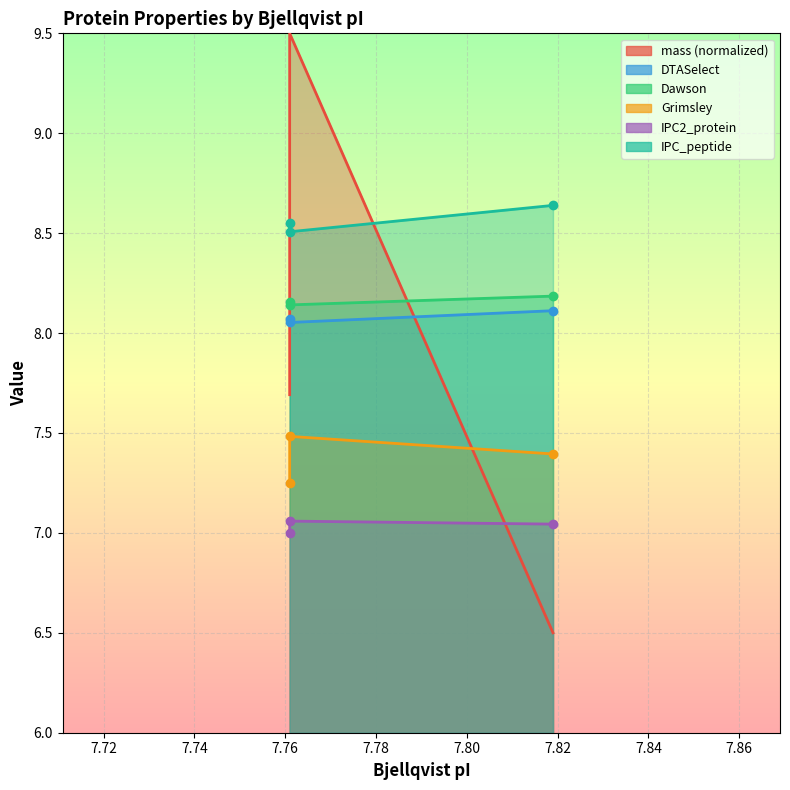

At how many categories does at least one series exceed 6?

3